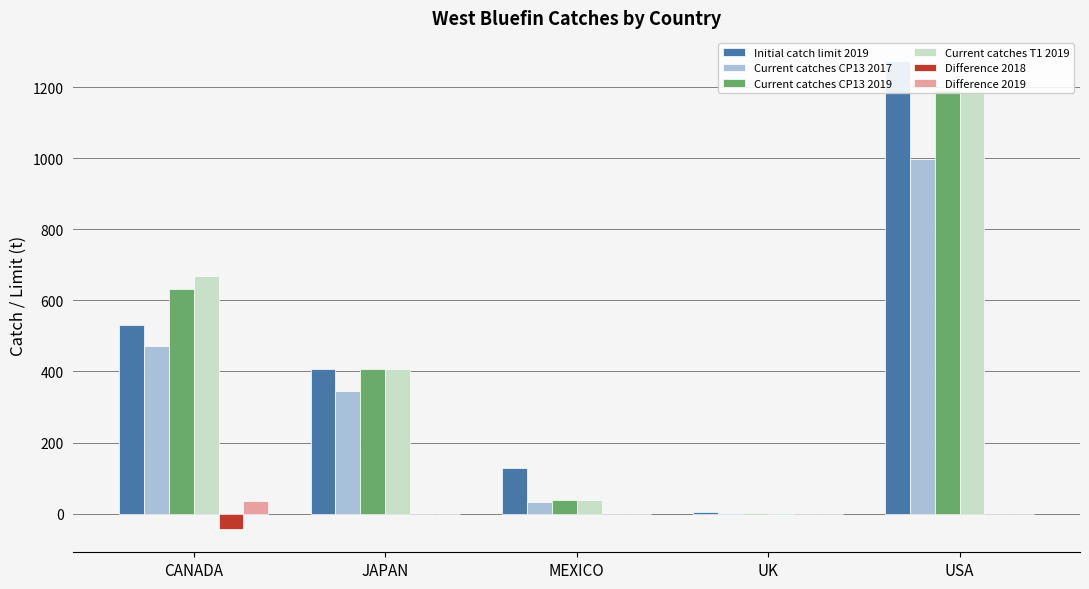

What value does the Current catches T1 2019 series have at CANADA?

668.8